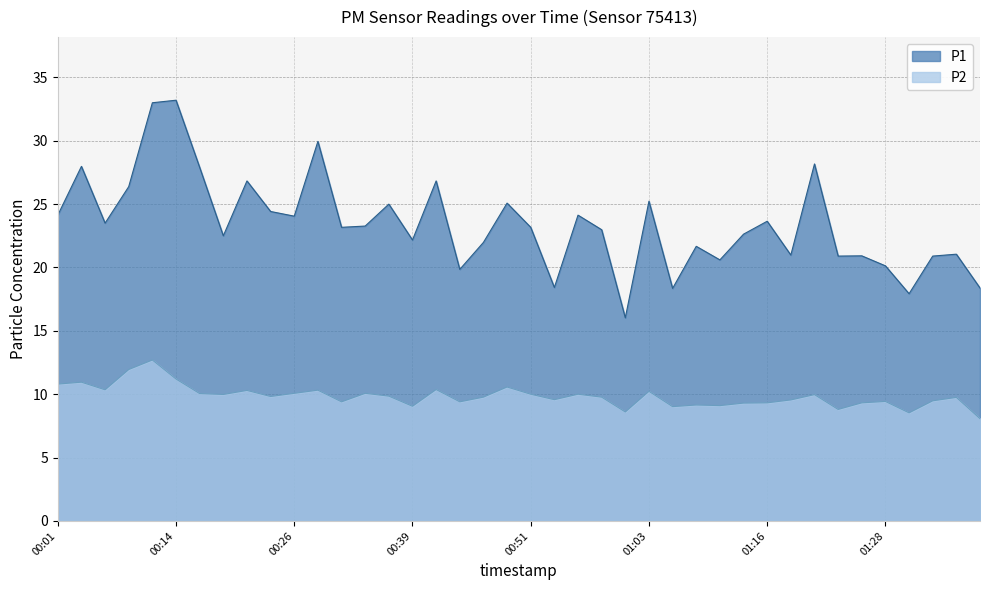

True or false: P1 and P2 cross at least once.

False